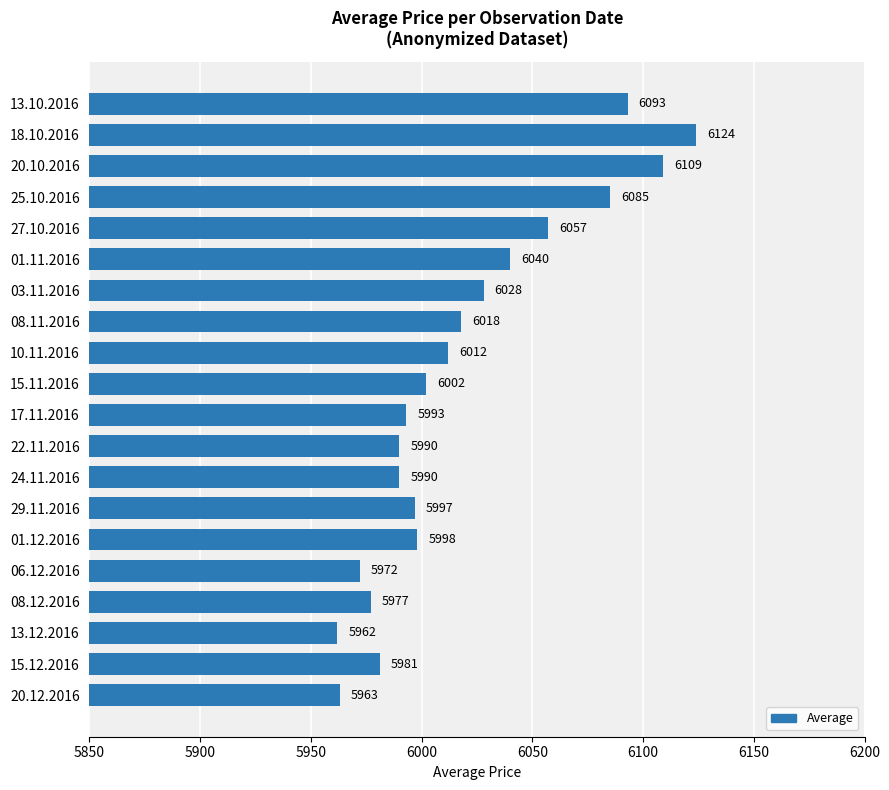

What is the approximate value at 08.12.2016?

5977